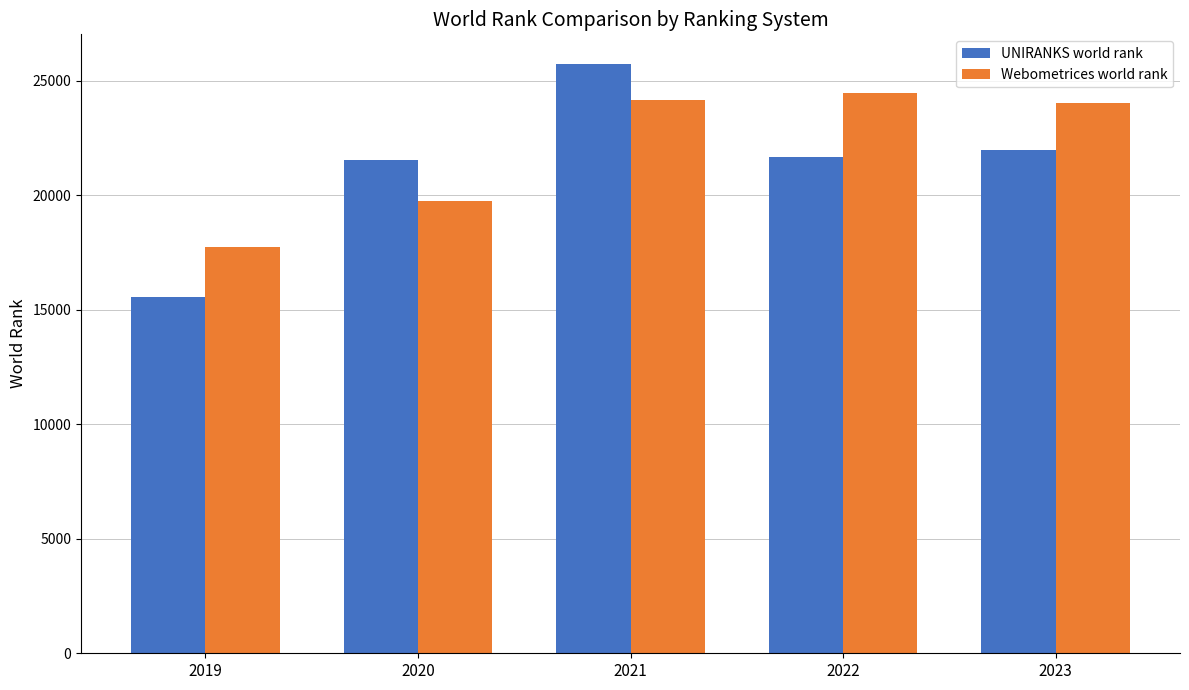

What is the total value across all series at 2022?

46118